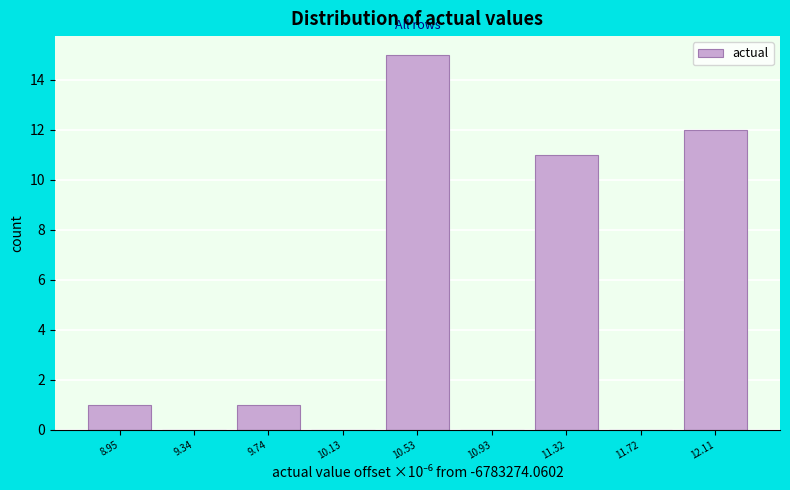

Reading right to left, extract all data points from this chart.

12.11=12	11.72=0	11.32=11	10.93=0	10.53=15	10.13=0	9.74=1	9.34=0	8.95=1